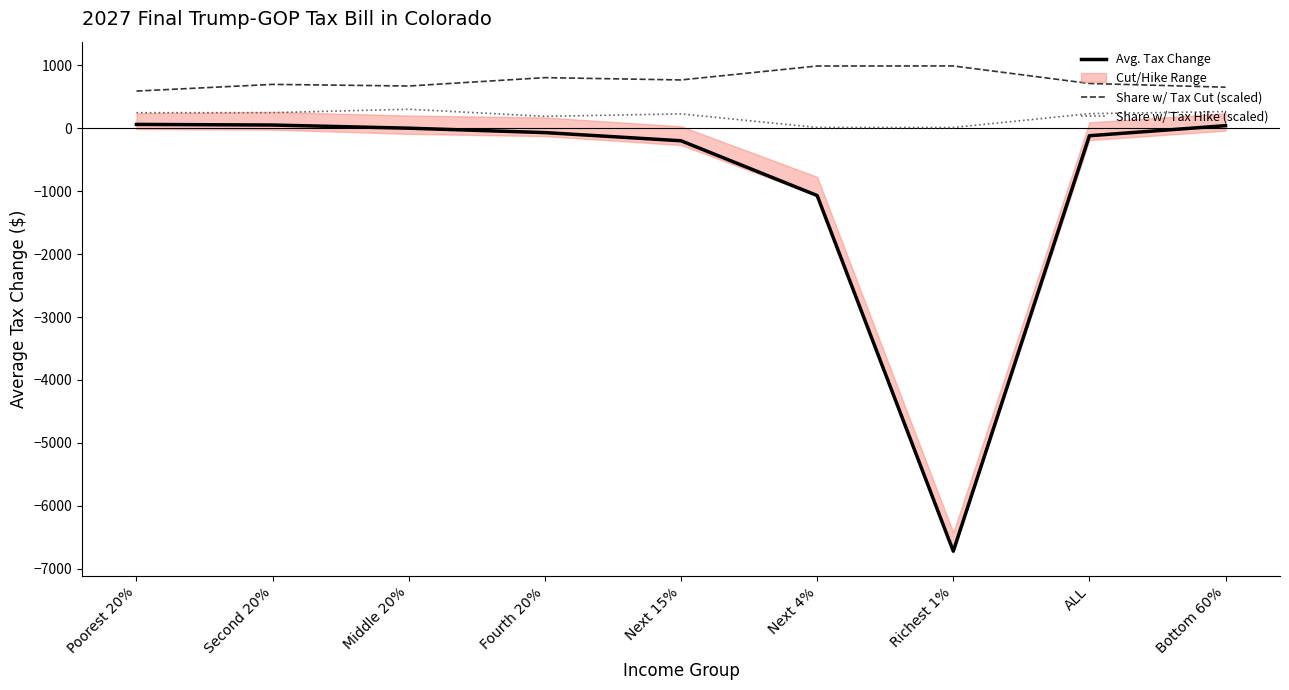

The value of Avg. Tax Change at ALL is -120.0. True or false?

True